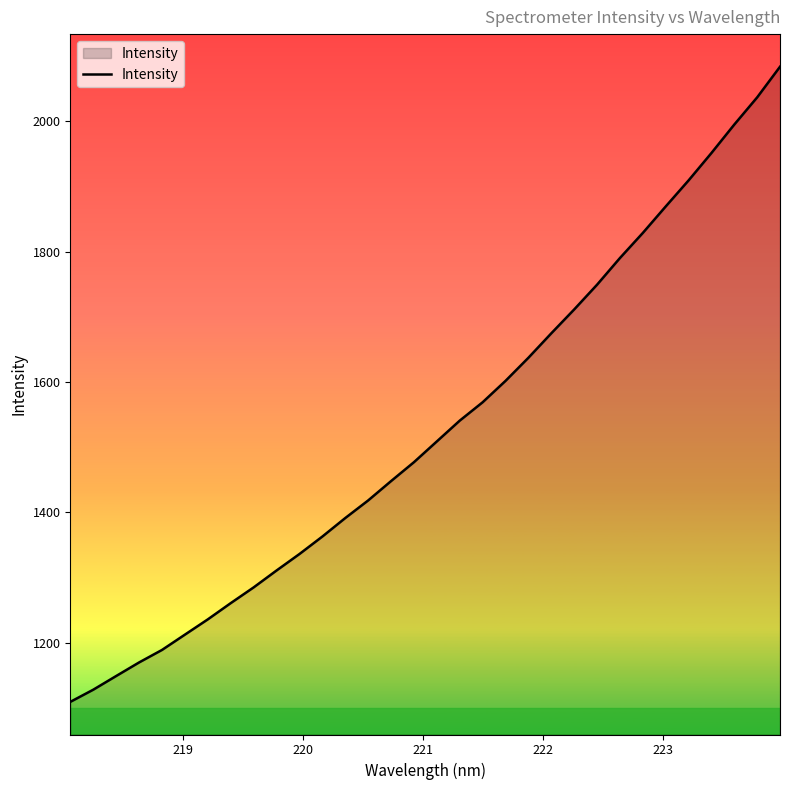

What is the smallest value displayed?

1109.6